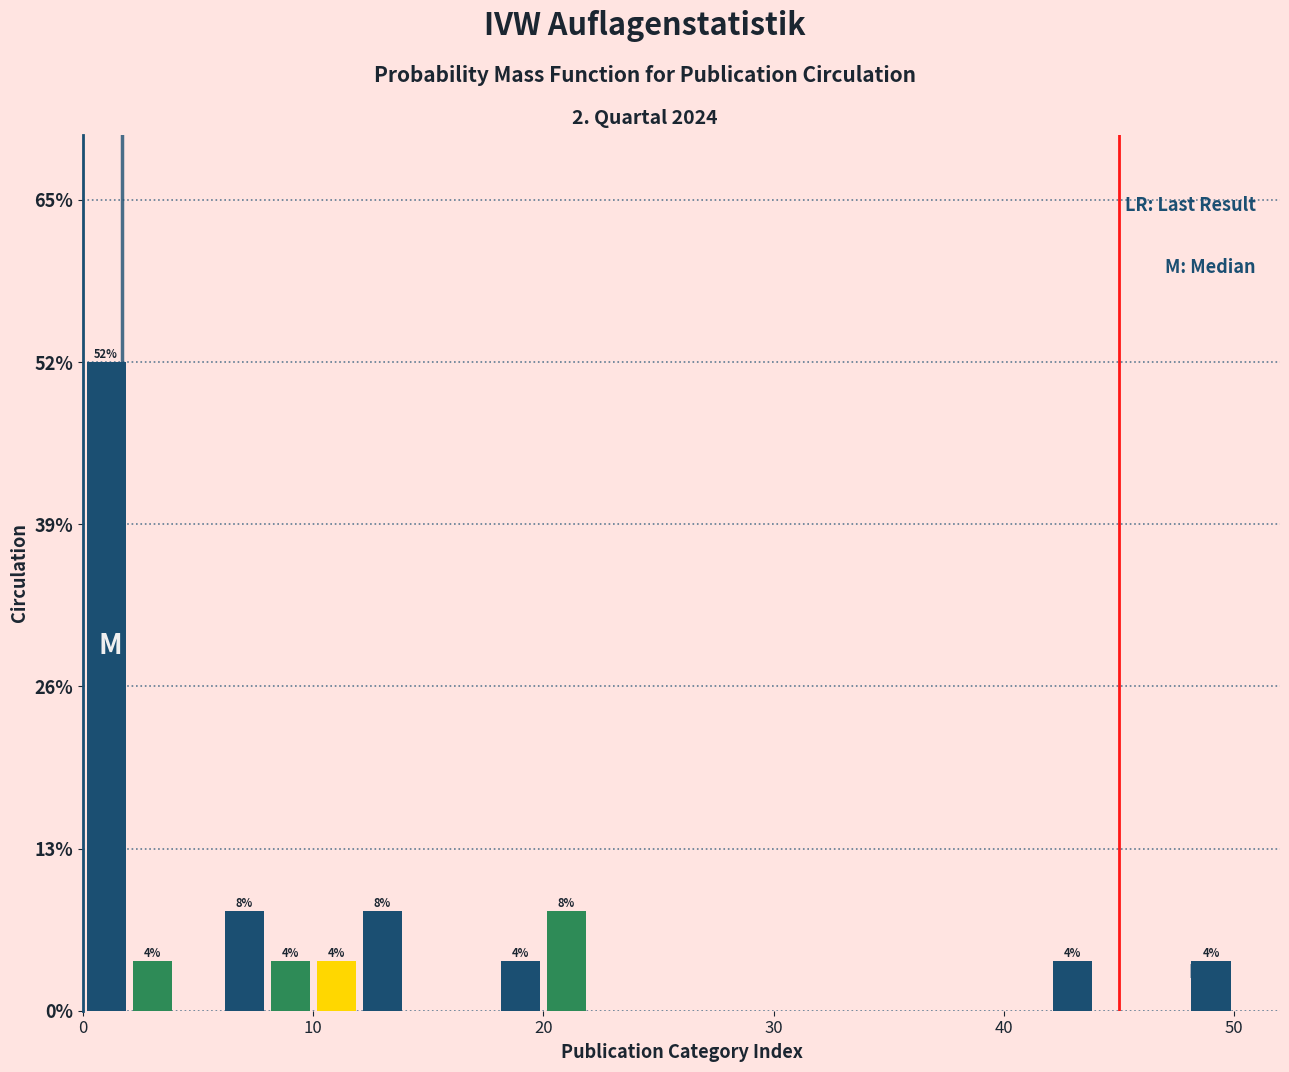

Around what value on the x-axis is the tallest bar? Give the approximate position of its centre, as read against the axis.

1